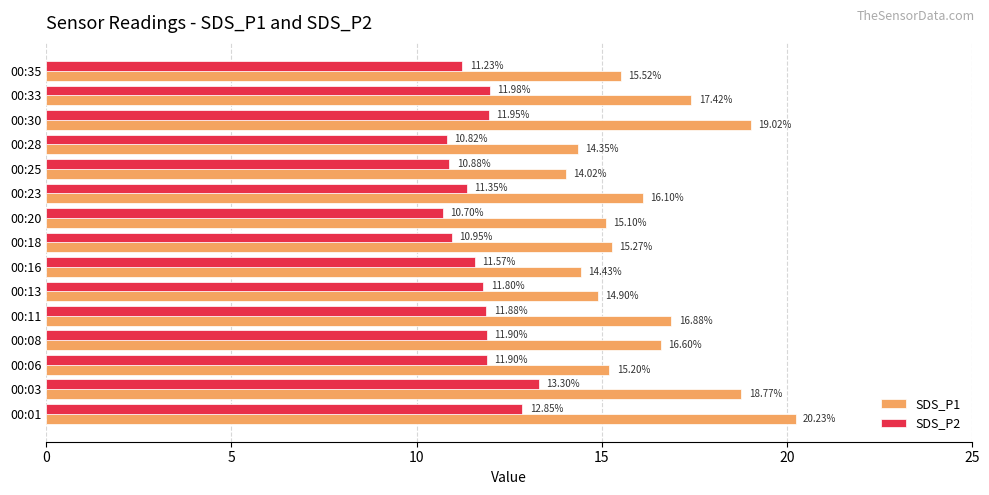

Which series has the largest total across all categories?

SDS_P1